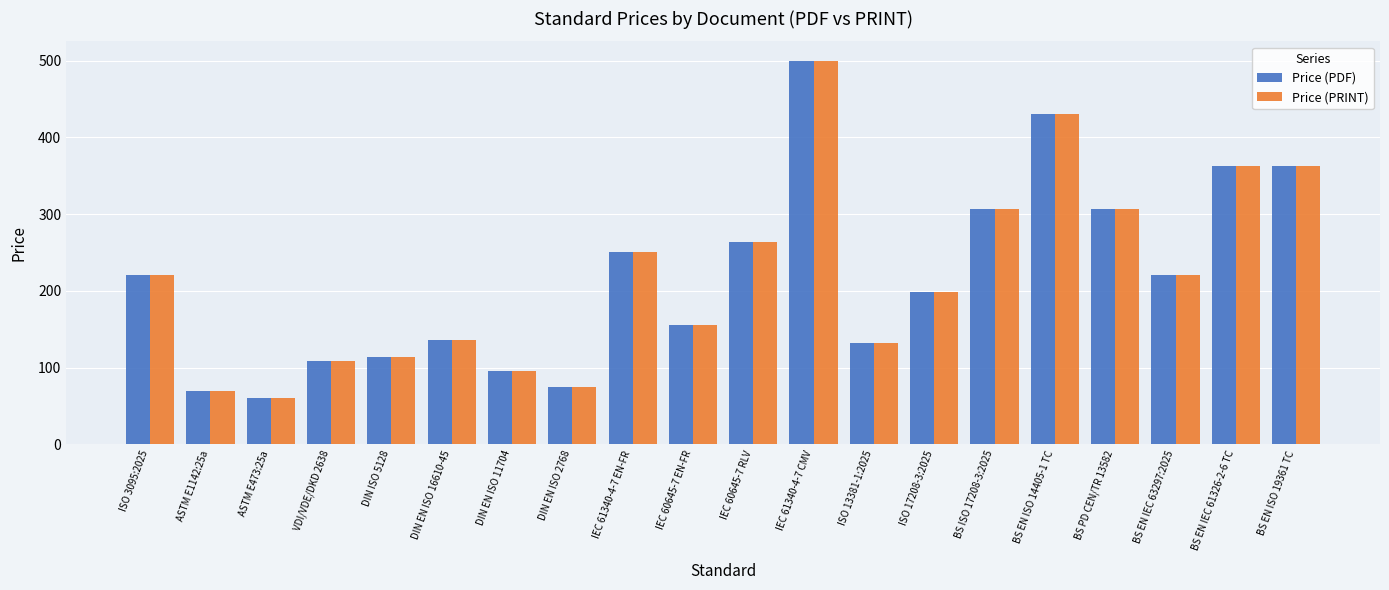

The Price (PRINT) series shows 103.6 at DIN EN ISO 2768. True or false?

False